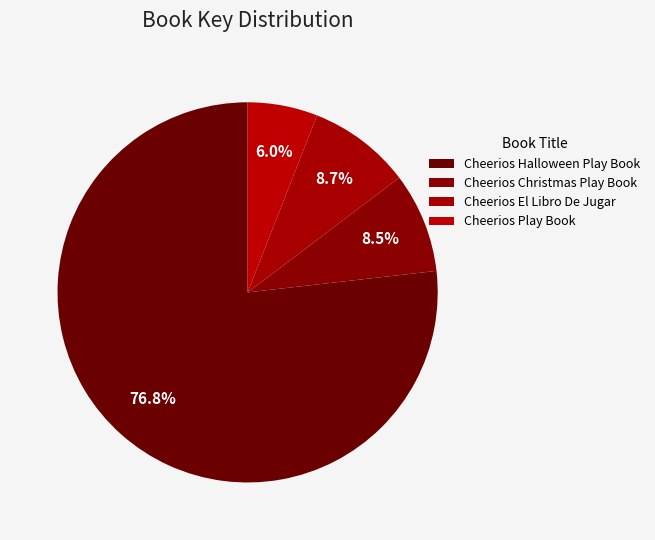

What is the change in value from Cheerios Halloween Play Book to Cheerios Play Book?

-15273166